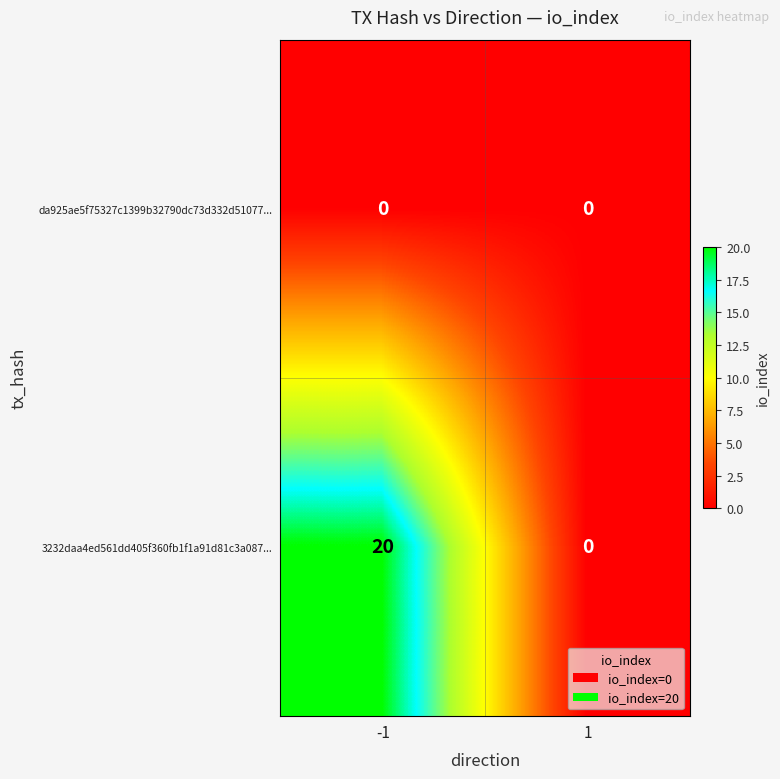

The value of 3232daa4ed561dd405f360fb1f1a91d81c3a087... at -1 is 20. True or false?

True